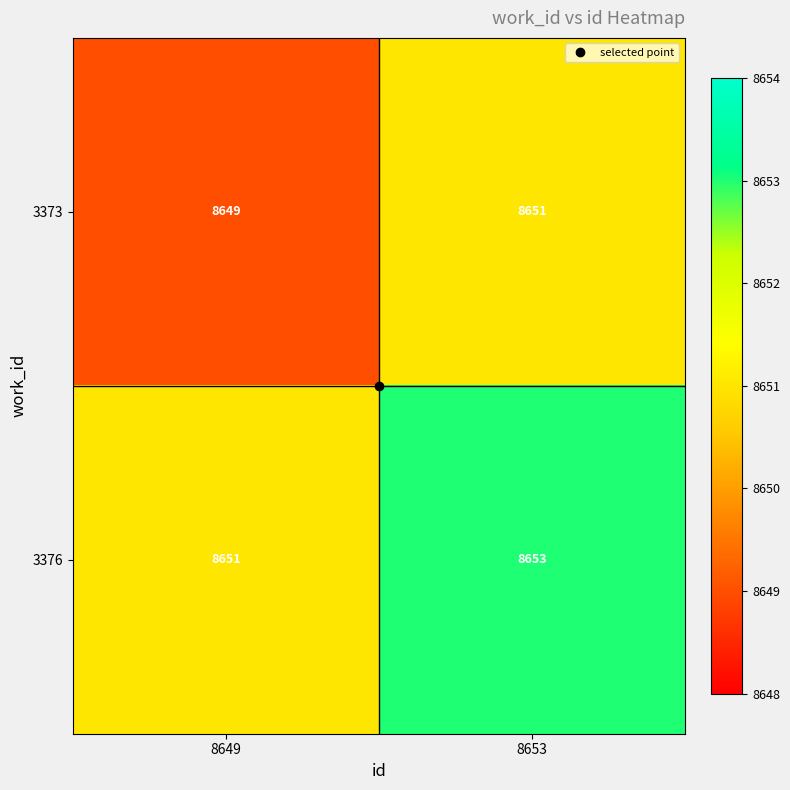

At which category is the sum across all series the highest?

8653